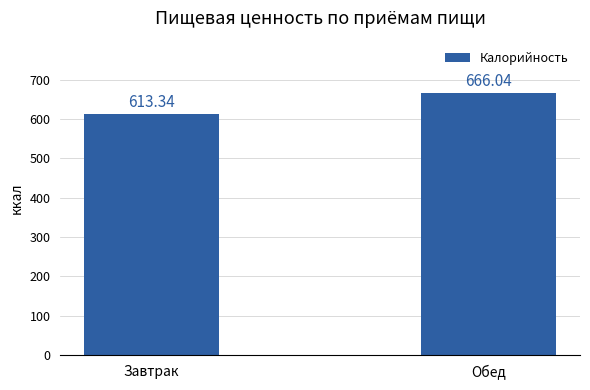

What is the maximum value shown in the chart?

666.0